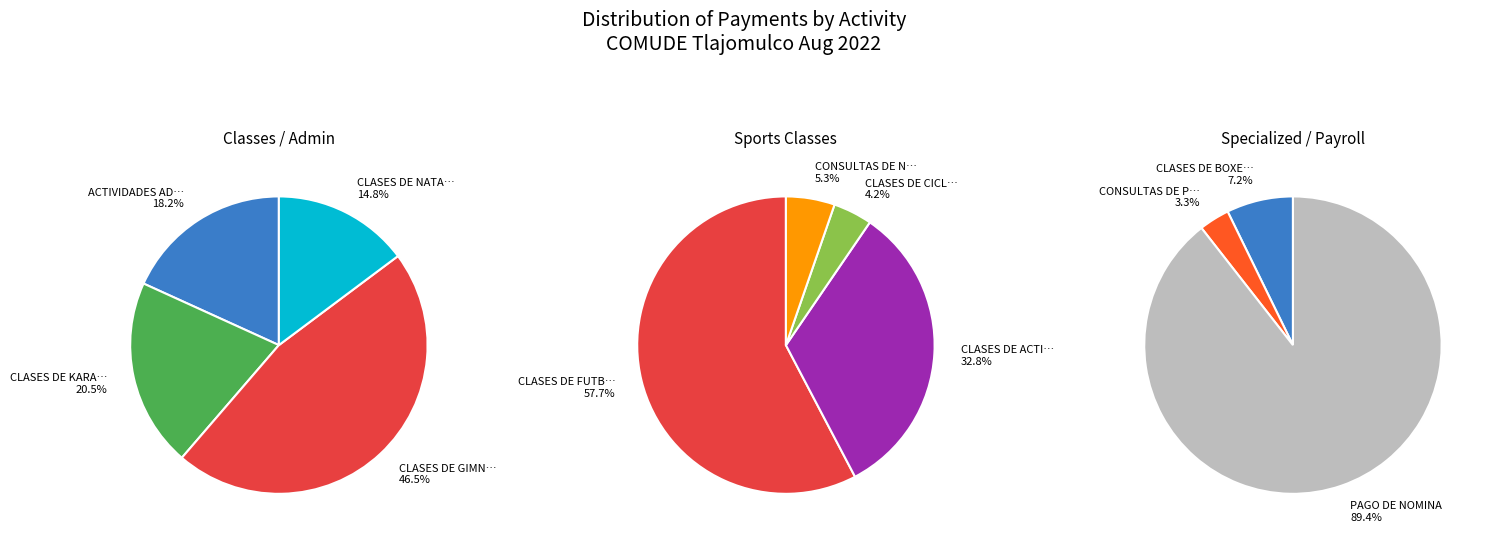

Do ACTIVIDADES ADMINISTRATIVAS and CLASES DE FUTBOL together represent more than half of the pie?

No